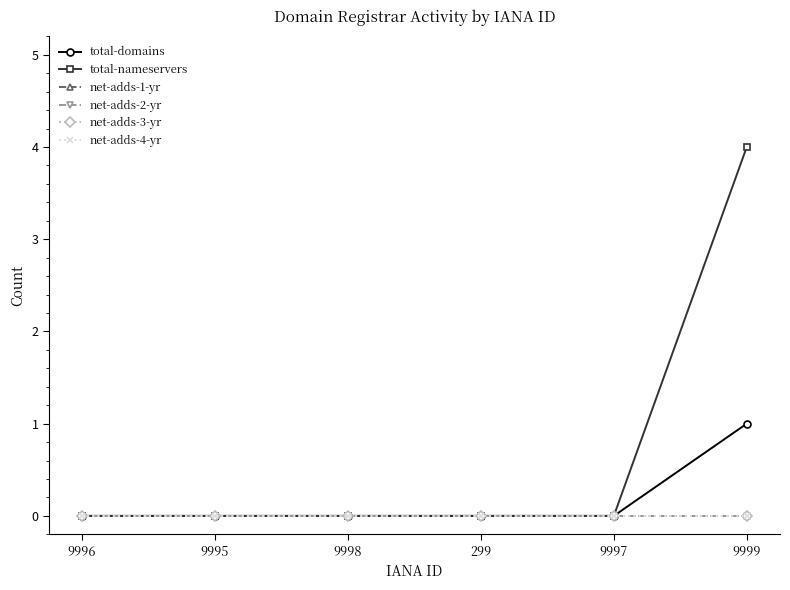

At which category does the chart reach its peak across all series?

9999